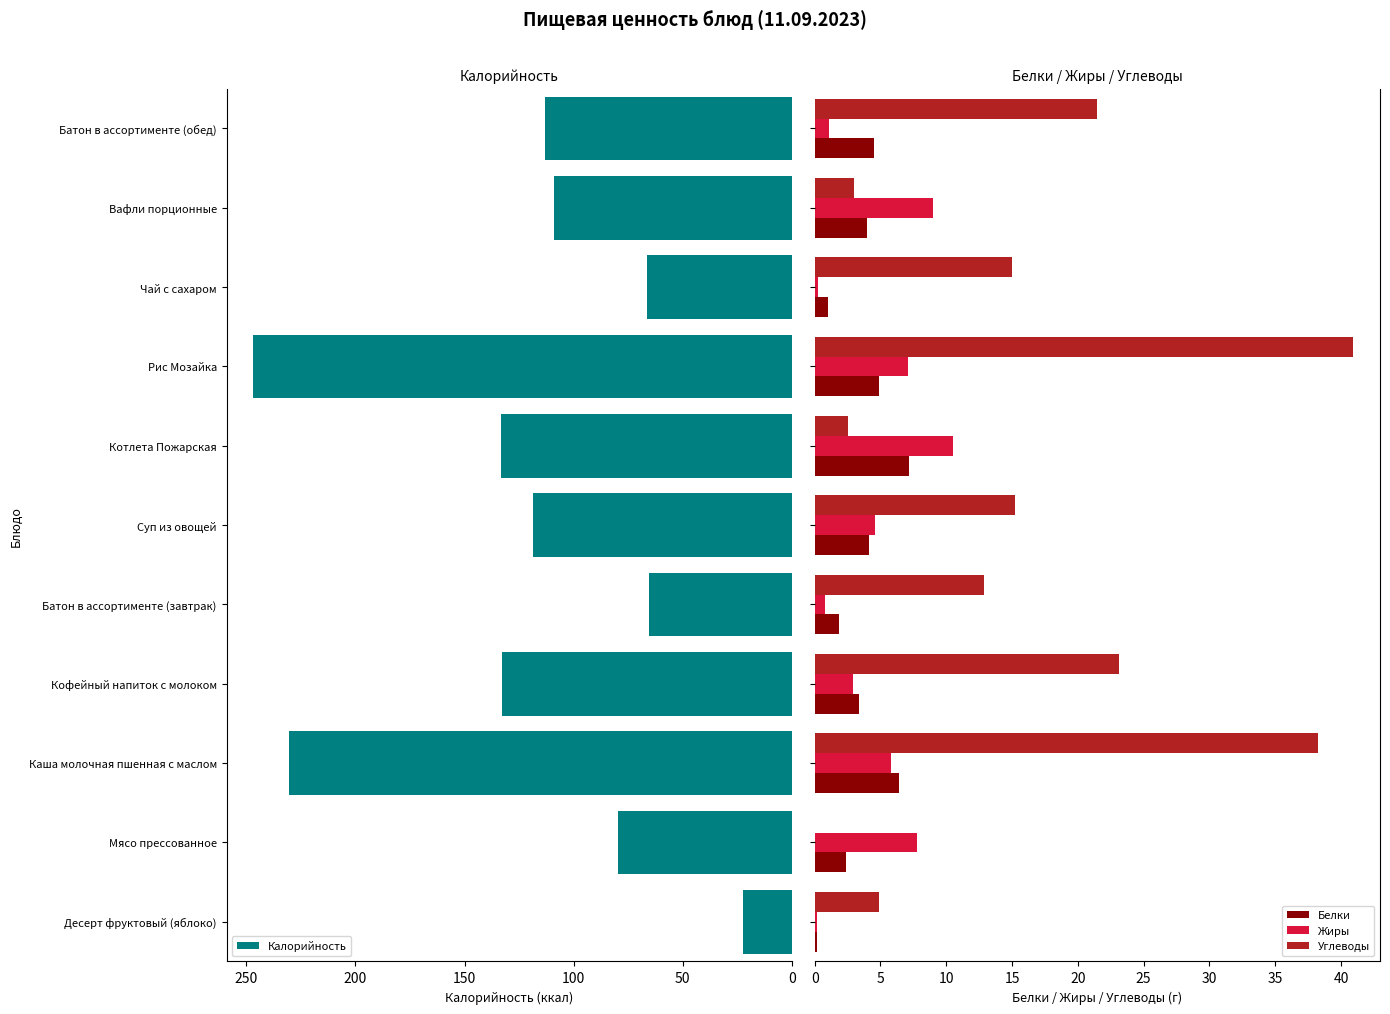

What is the sum of all Жиры values?

50.0